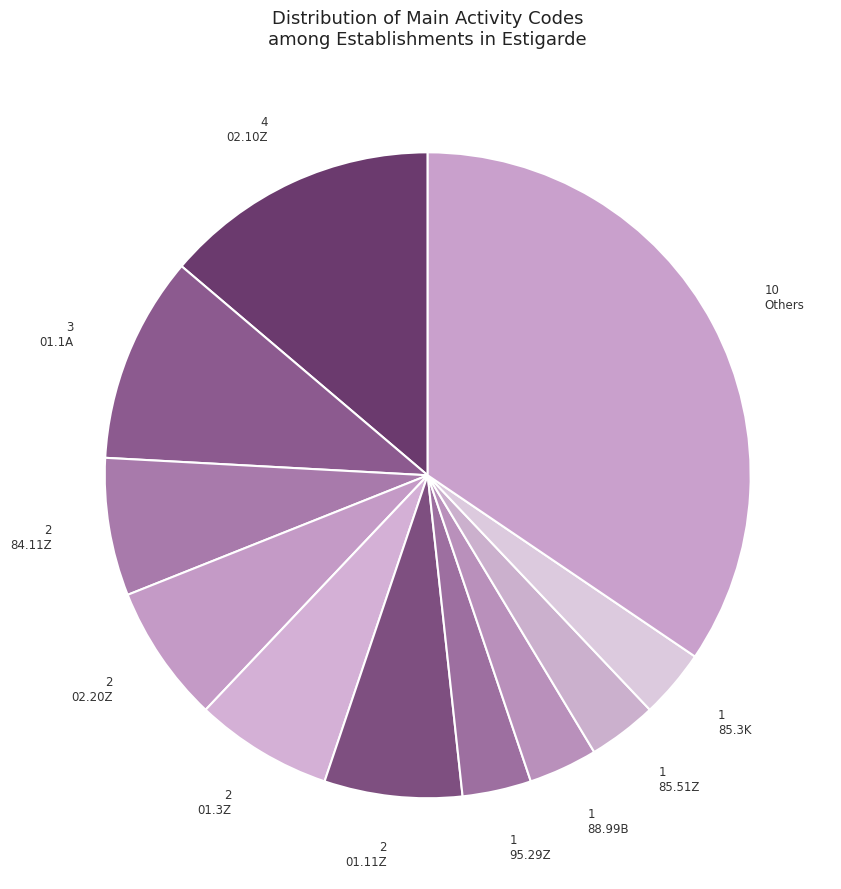

How many slices are in this pie chart?

11